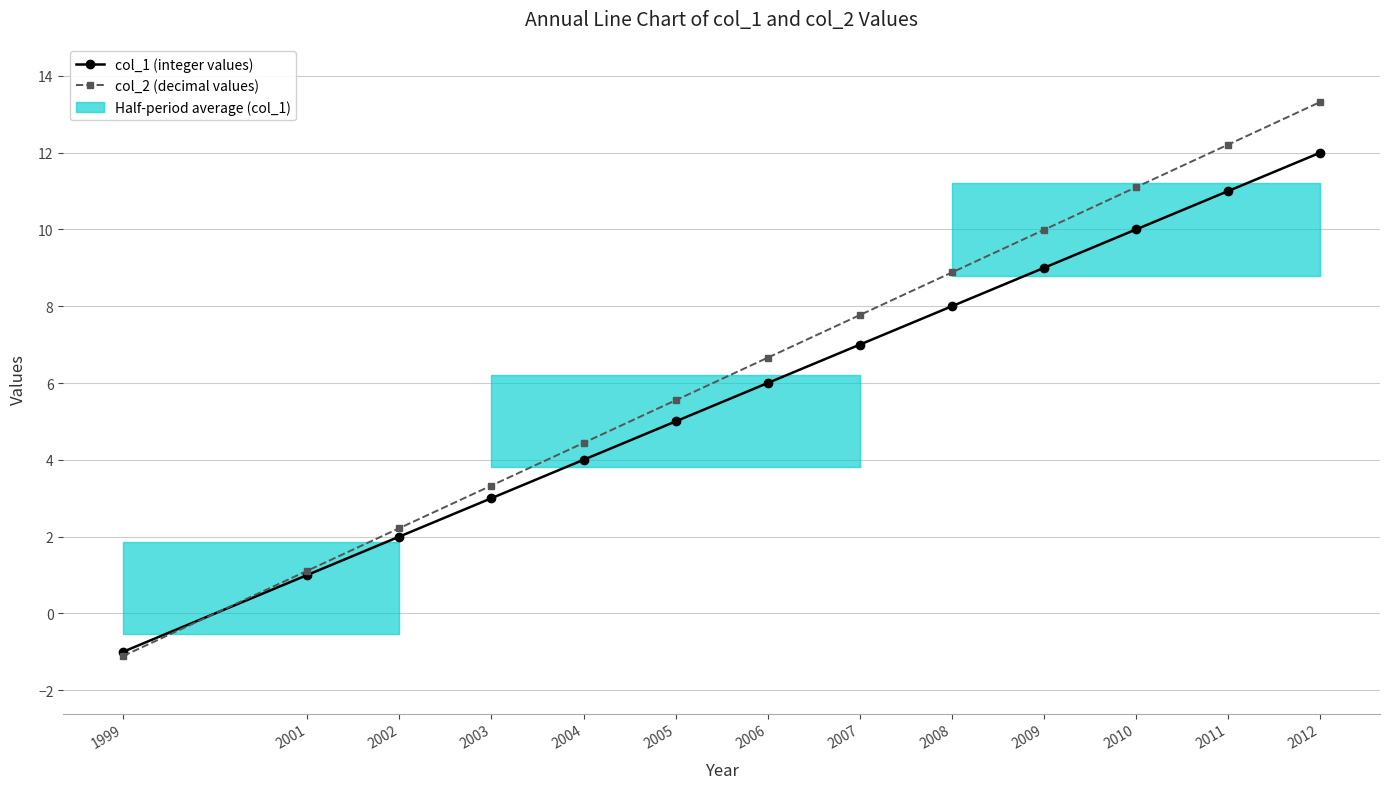

What is the value of the col_1 (integer values) point at the 9th from the left?

8.0